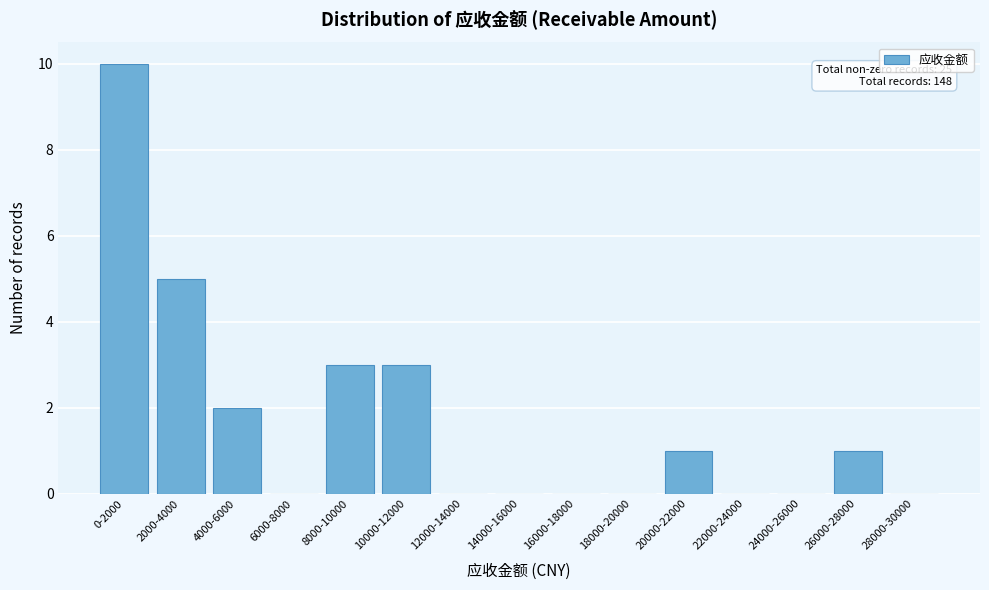

Reading left to right, what are all the values shown in this chart?

0-2000=10	2000-4000=5	4000-6000=2	6000-8000=0	8000-10000=3	10000-12000=3	12000-14000=0	14000-16000=0	16000-18000=0	18000-20000=0	20000-22000=1	22000-24000=0	24000-26000=0	26000-28000=1	28000-30000=0